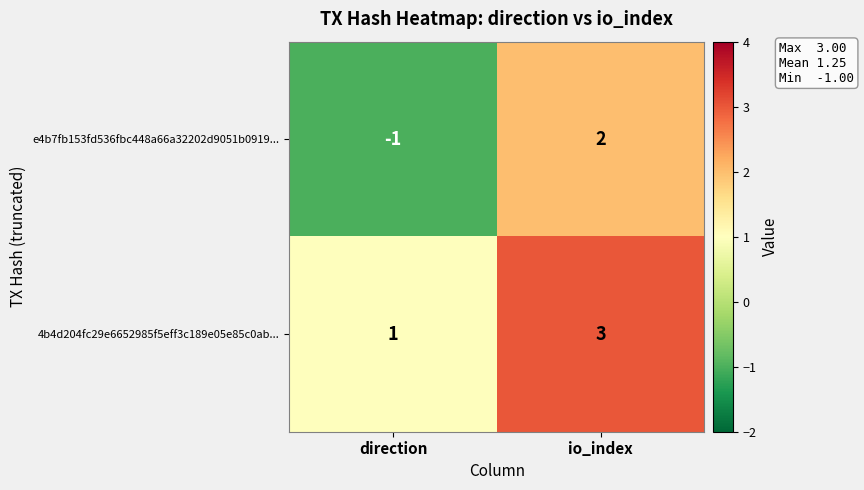

Rank the series by their maximum value, from highest to lowest.

4b4d204fc29e6652985f5eff3c189e05e85c0ab..., e4b7fb153fd536fbc448a66a32202d9051b0919...